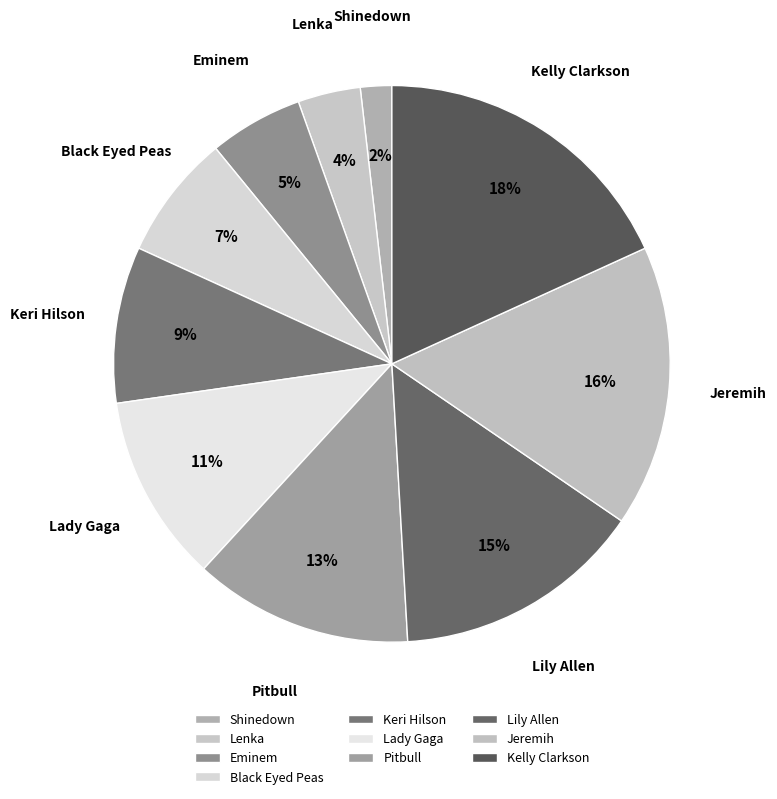

How many slices are in this pie chart?

10